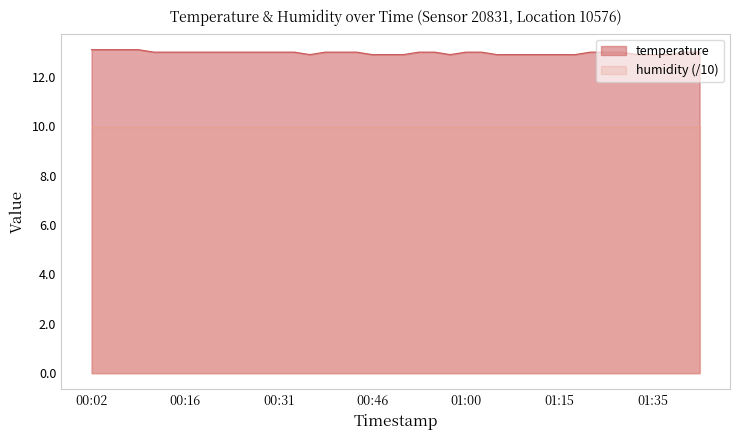

What is the maximum value shown in the chart?

13.1